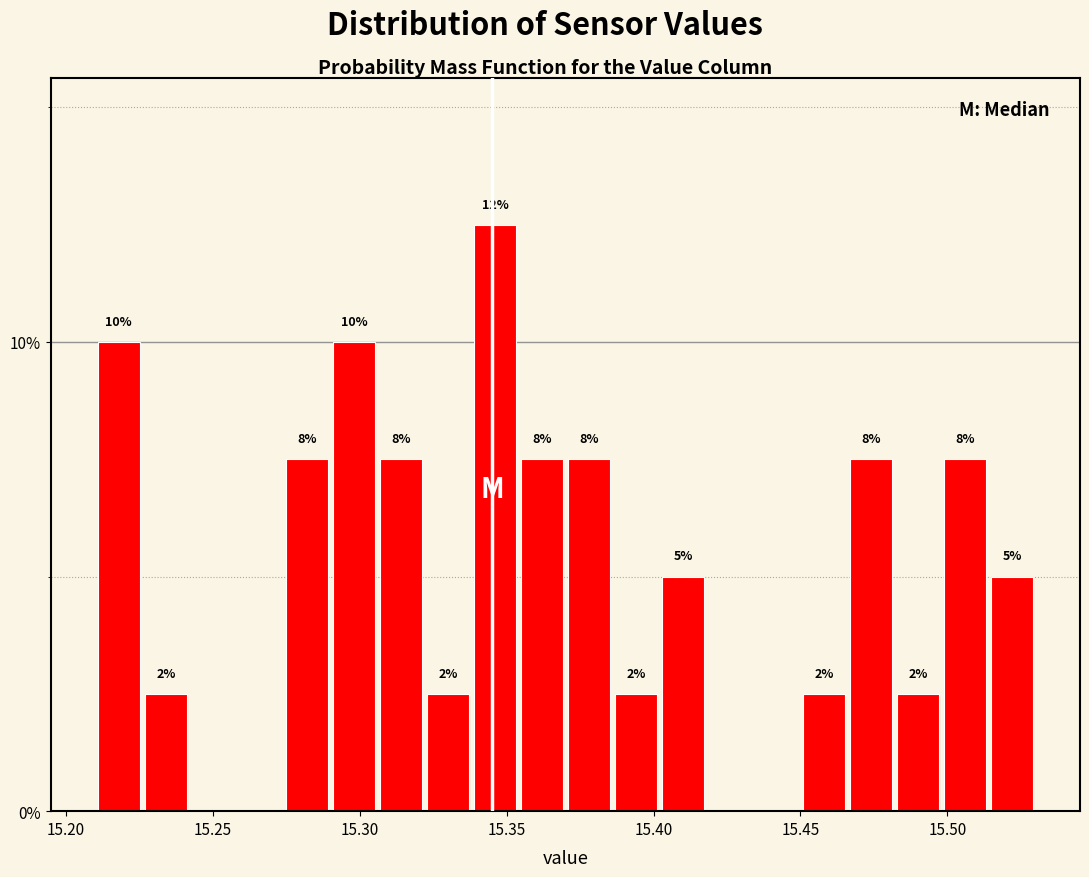

Read against the x-axis, roughly where is the centre of the tallest bar?

15.345